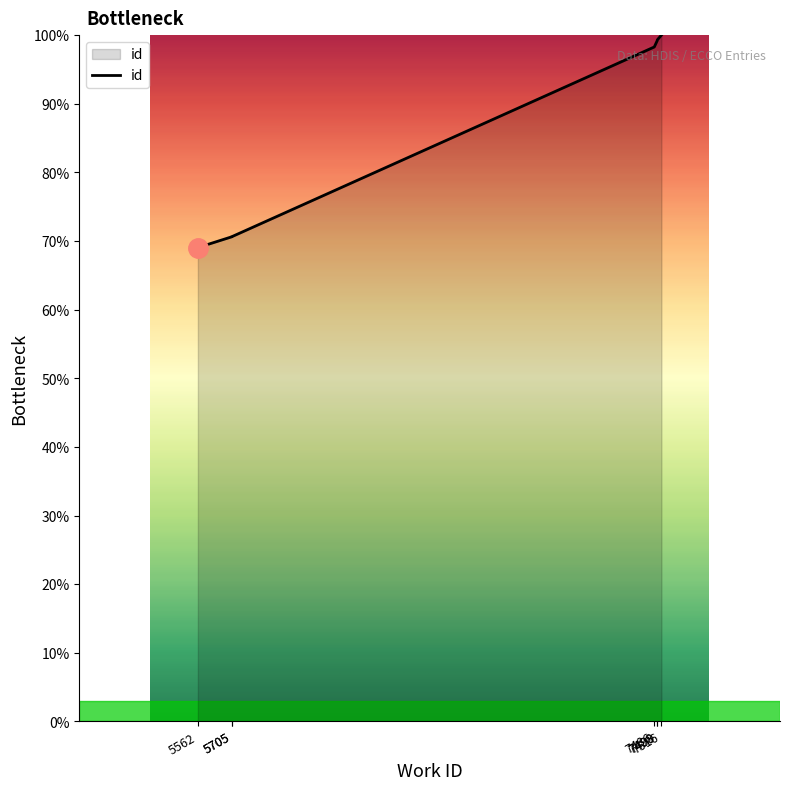

What is the difference between the maximum and minimum values?

31.0